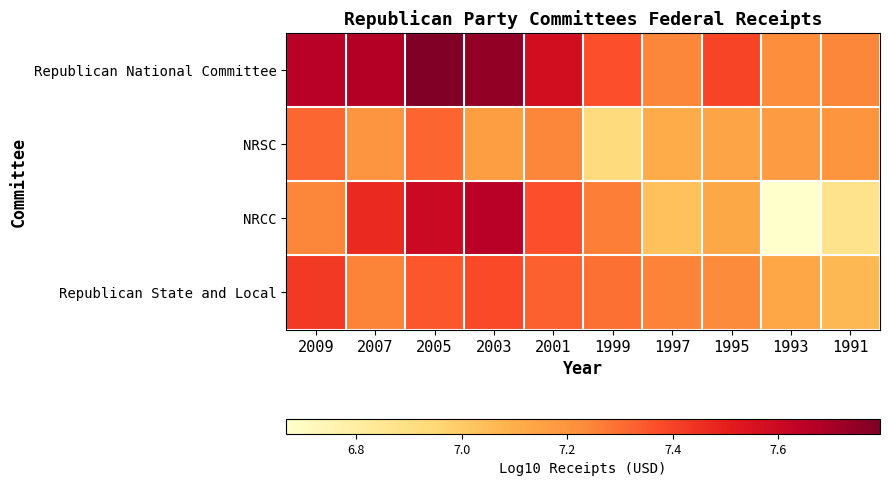

Which has a higher value, 1991 or 1999?

1999